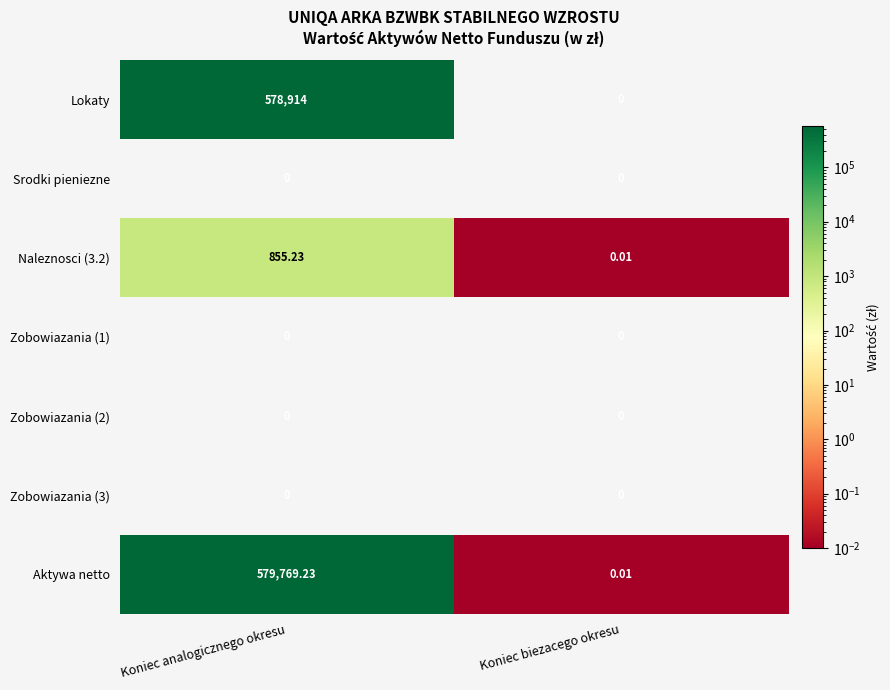

Which series has the largest range (max minus min)?

Aktywa netto